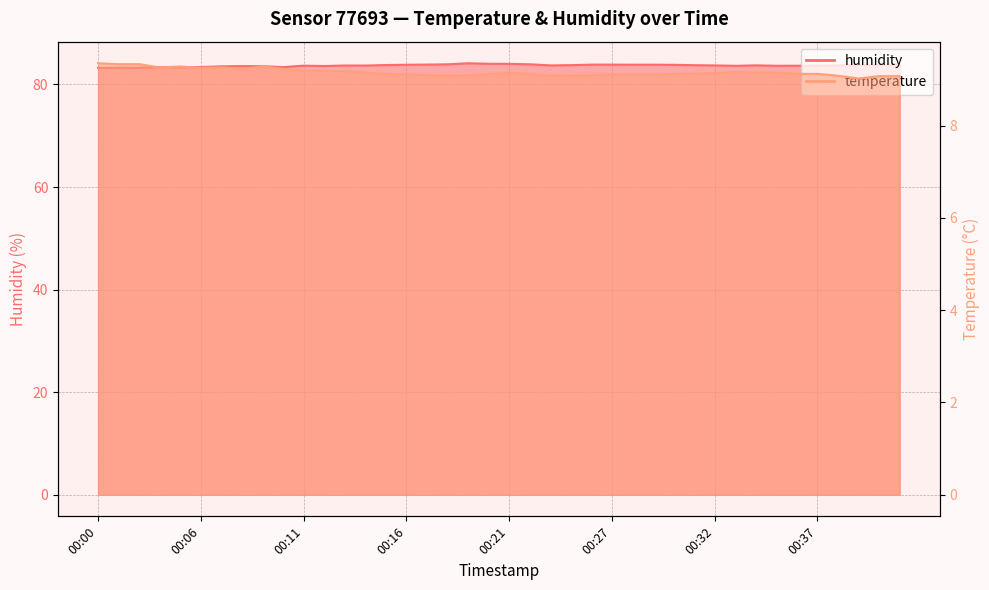

How many distinct data groups are displayed?

2